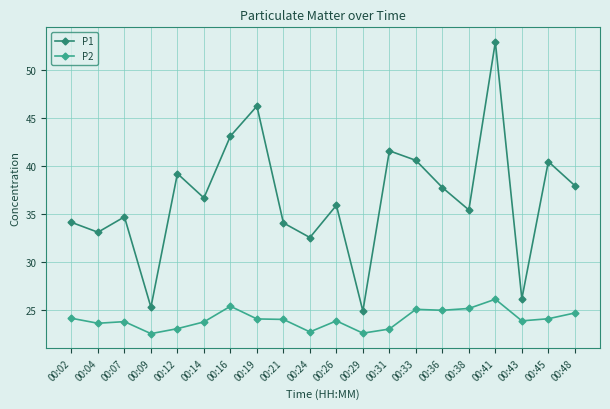

Between 00:12 and 00:16, which series saw the biggest shift?

P1